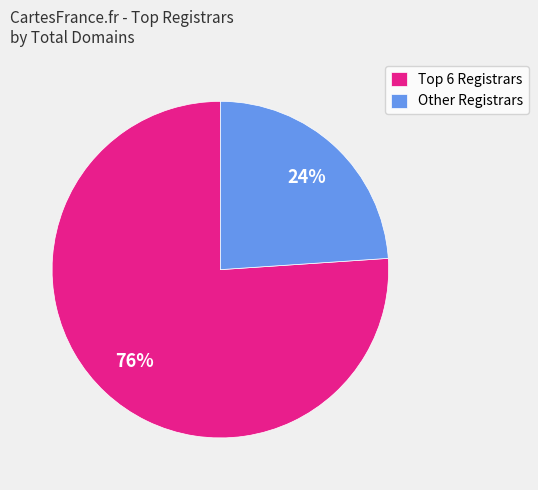

Which slice is the smallest?

Other Registrars